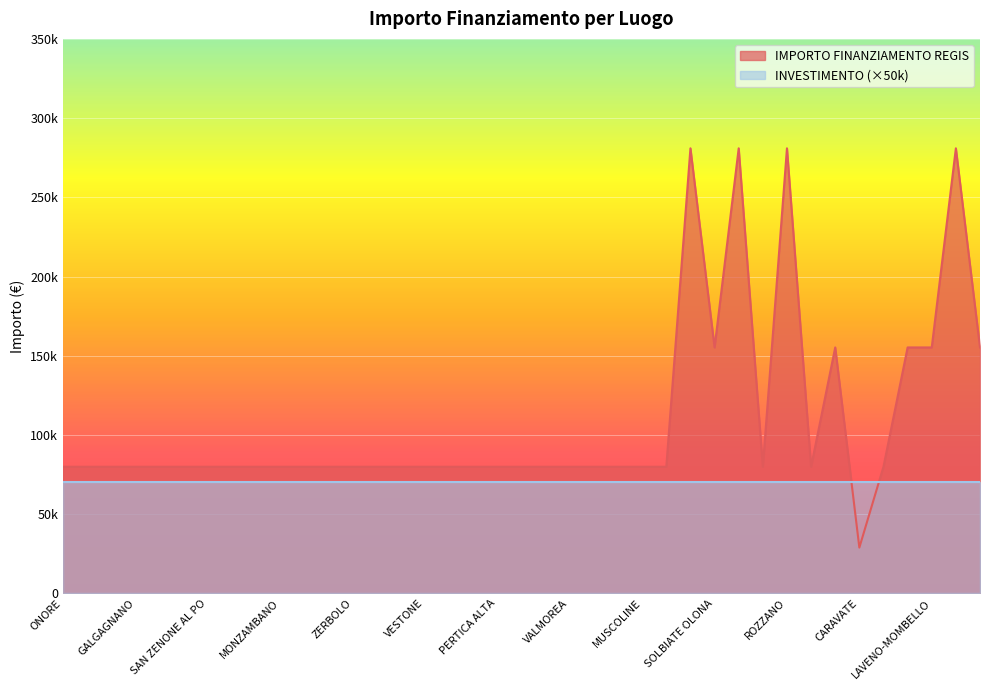

At which label is the value closest to 154917?

SOLBIATE OLONA